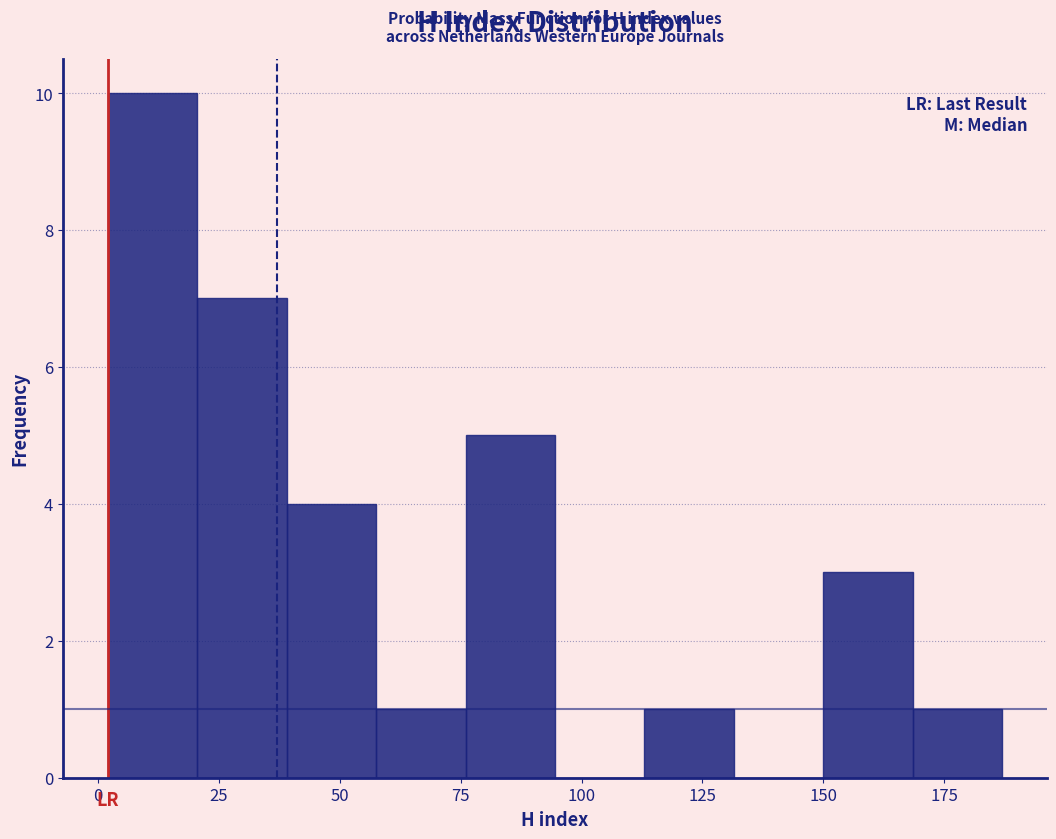

Around what value on the x-axis is the tallest bar? Give the approximate position of its centre, as read against the axis.

10